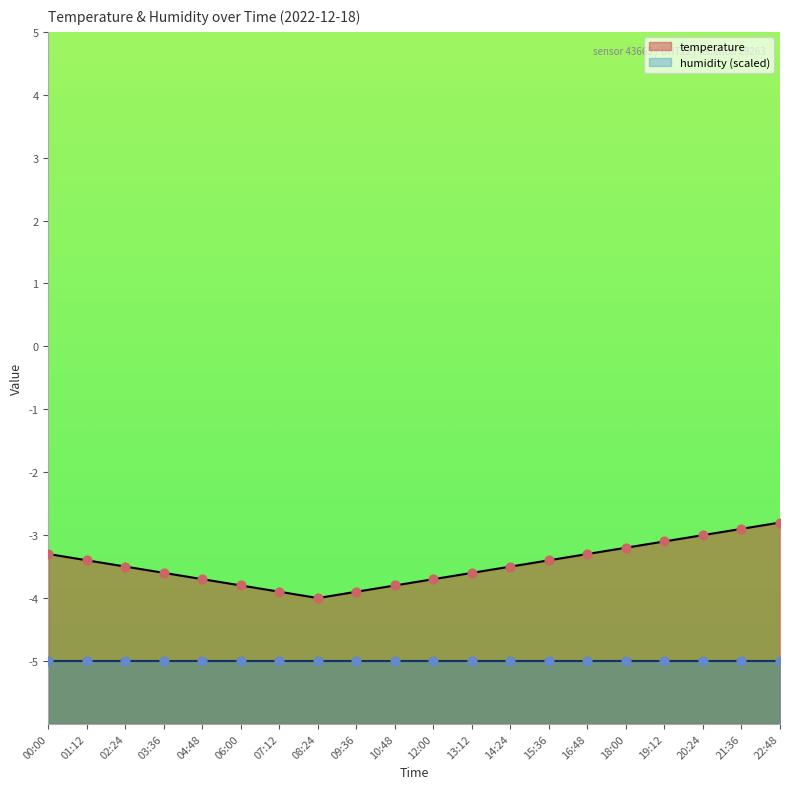

Between 20:24 and 14:24, which is larger?

20:24